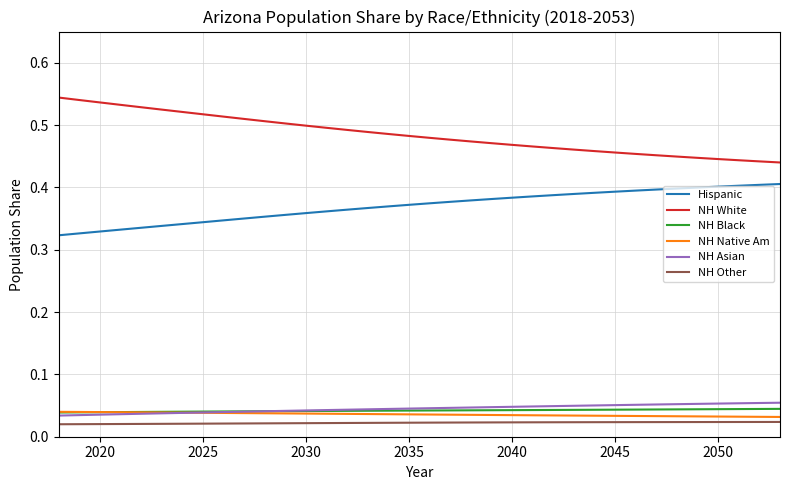

How many lines are shown in the chart?

6